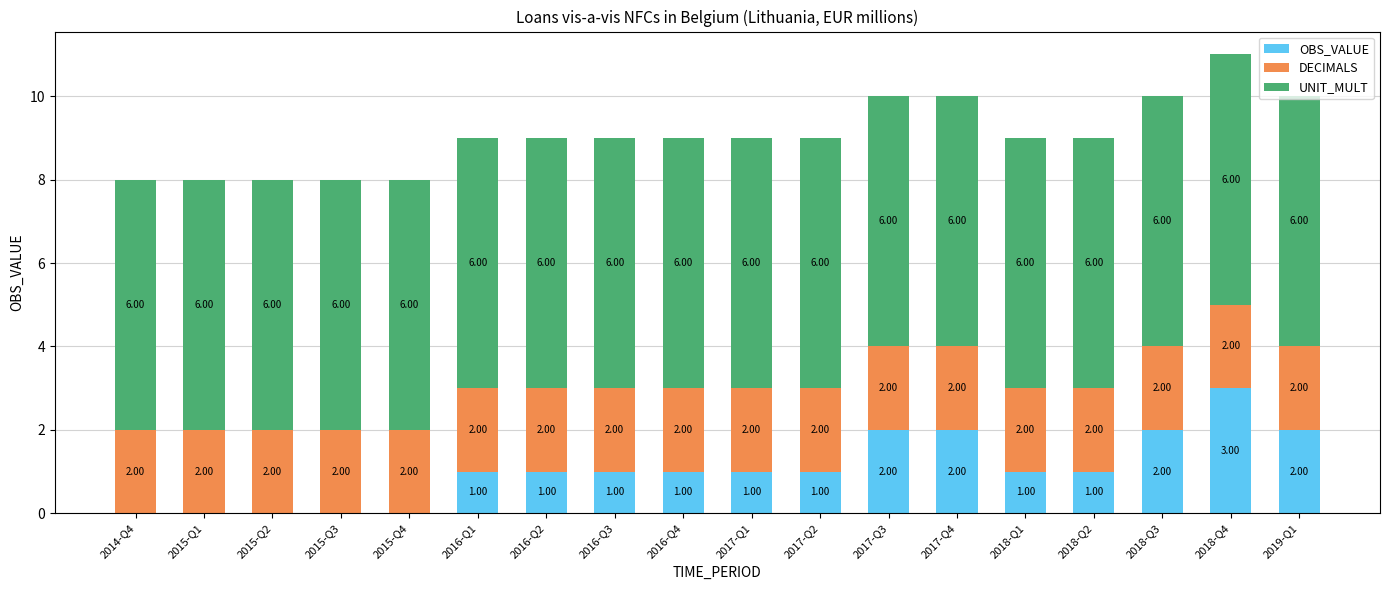

What is the total value across all series at 2016-Q3?

9